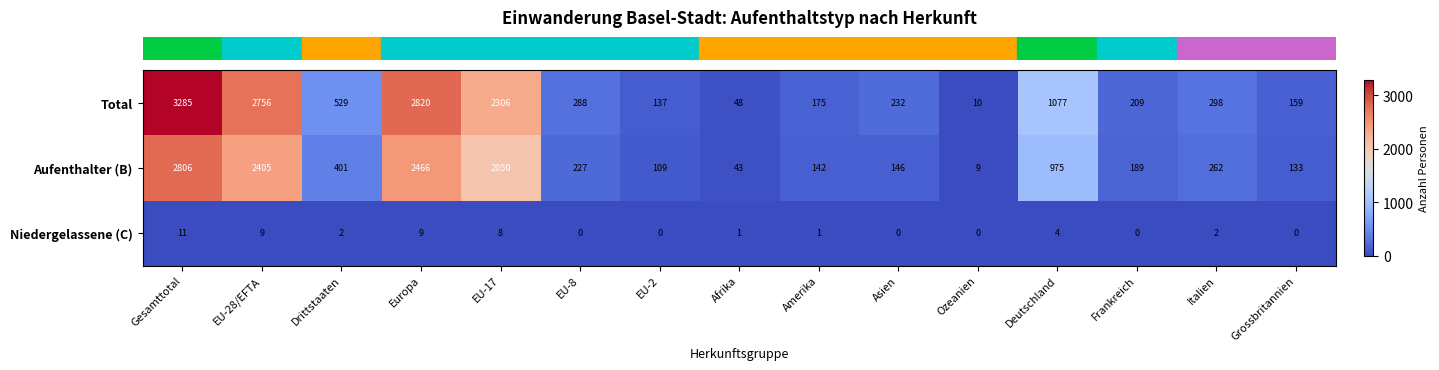

Which series has the largest total across all categories?

Total